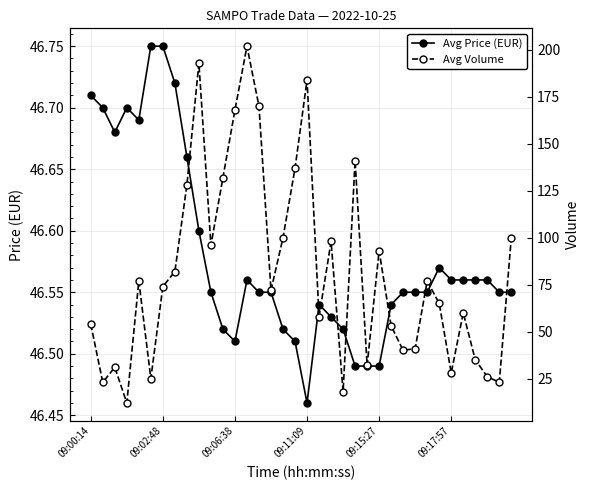

What are all the series names shown in the legend?

Avg Price (EUR), Avg Volume